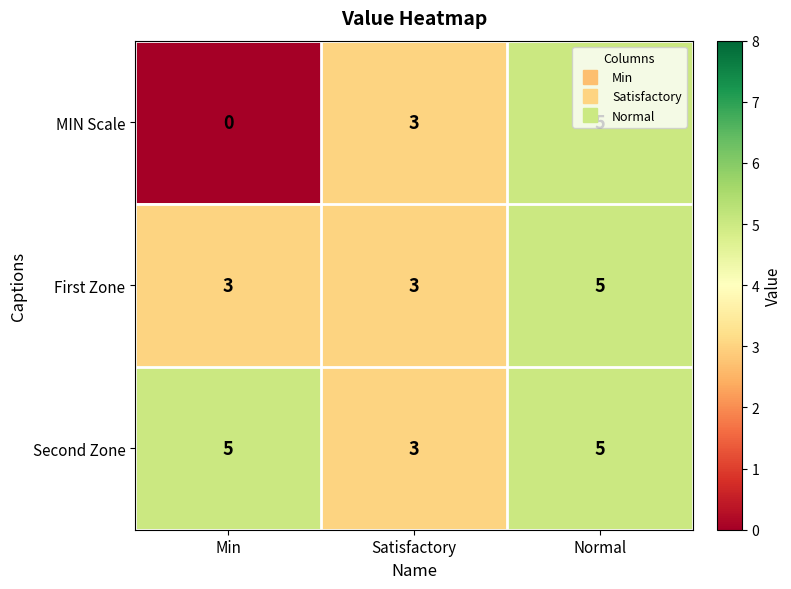

How many data points in First Zone are above 3?

1